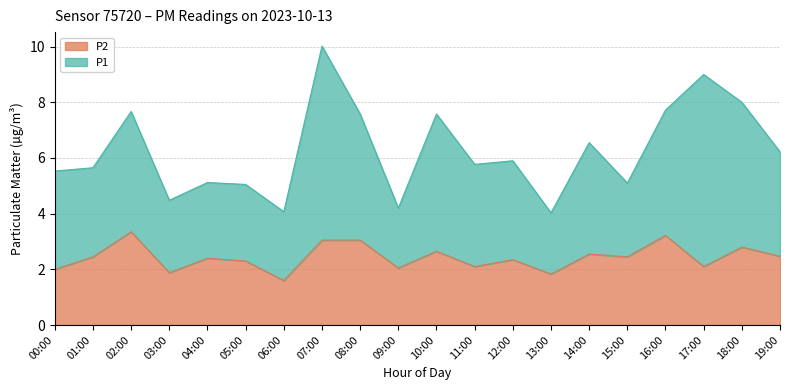

What is the average value?

2.4